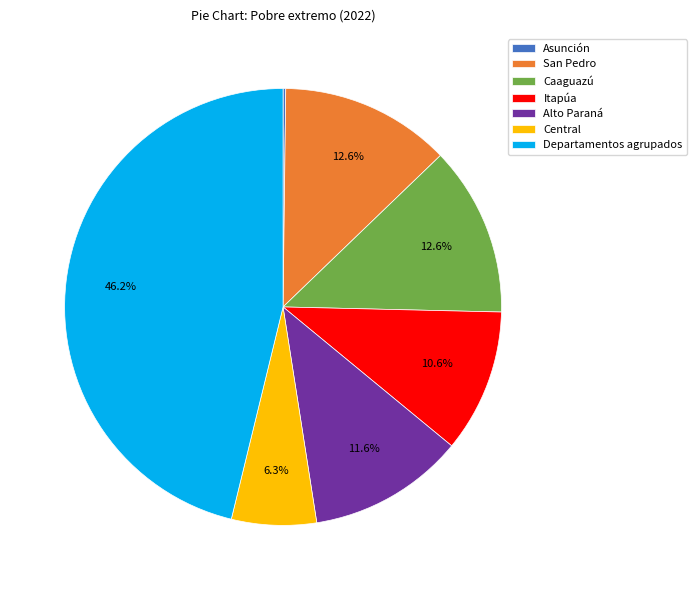

To the nearest percent, what is the combined percentage of Alto Paraná and Central?

18%